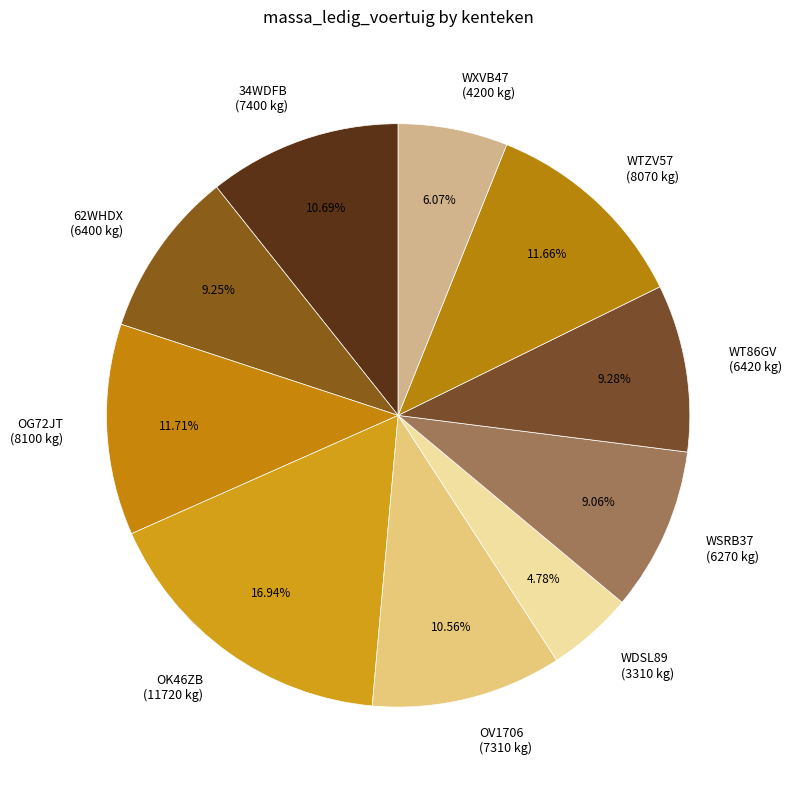

How many segments does this pie chart have?

10